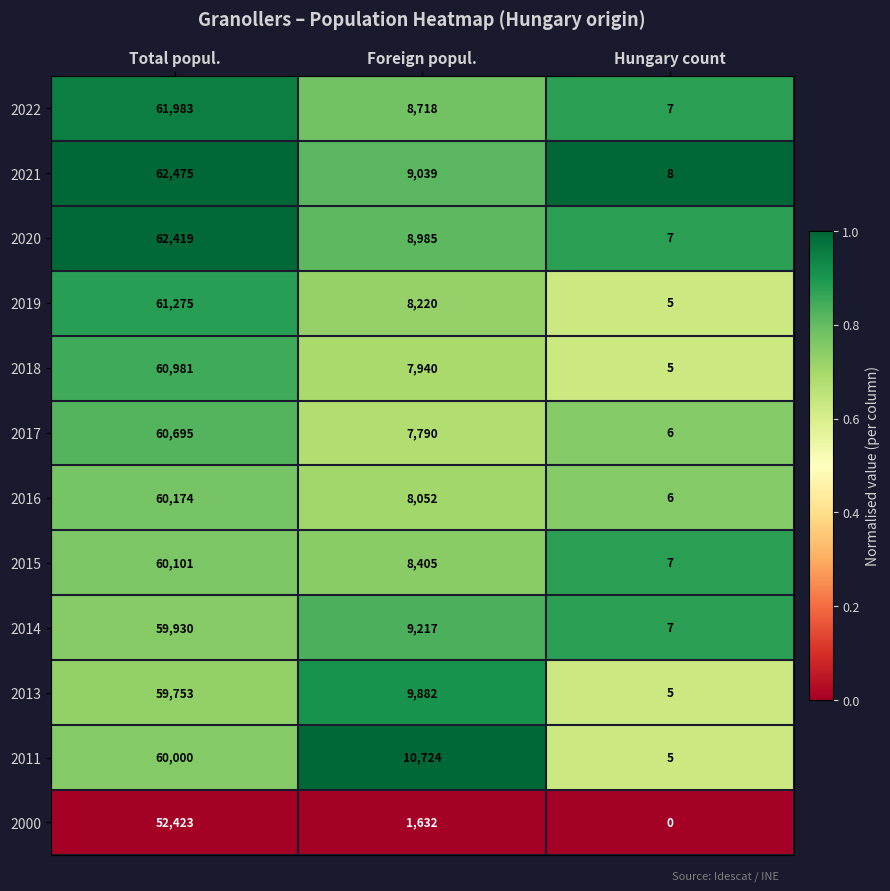

What is the difference between the highest and lowest values at Total popul.?

10052